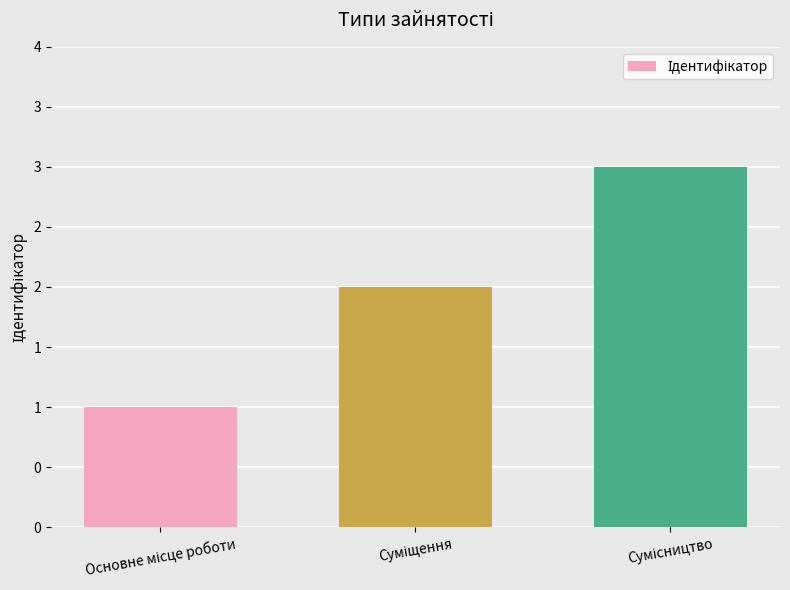

What is the maximum value shown in the chart?

3